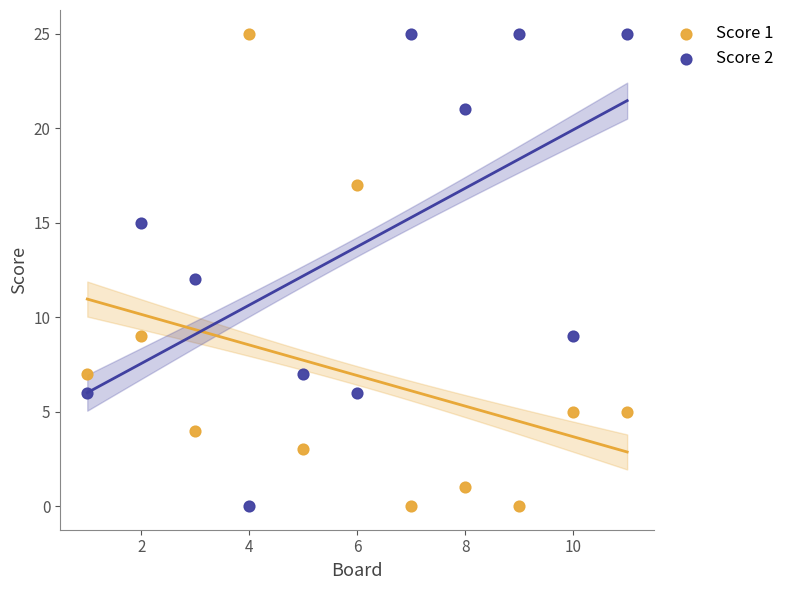

What is the X range (max minus min) for the scatter plot?

10